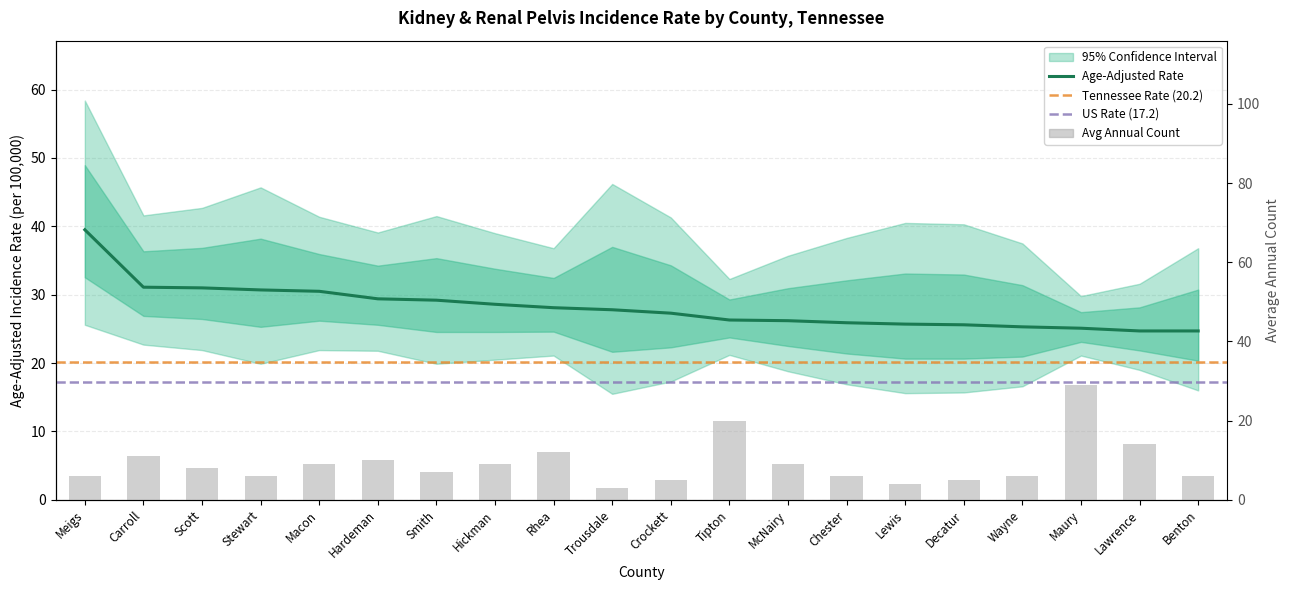

Is it true that Avg Annual Count equals 6.0 at Benton?

True